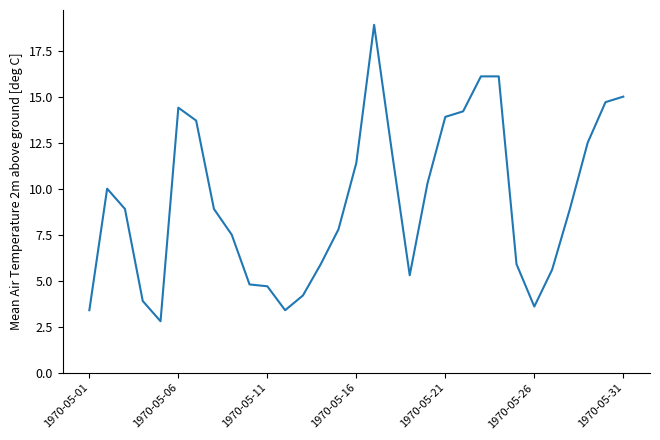

What is the maximum value shown in the chart?

18.9